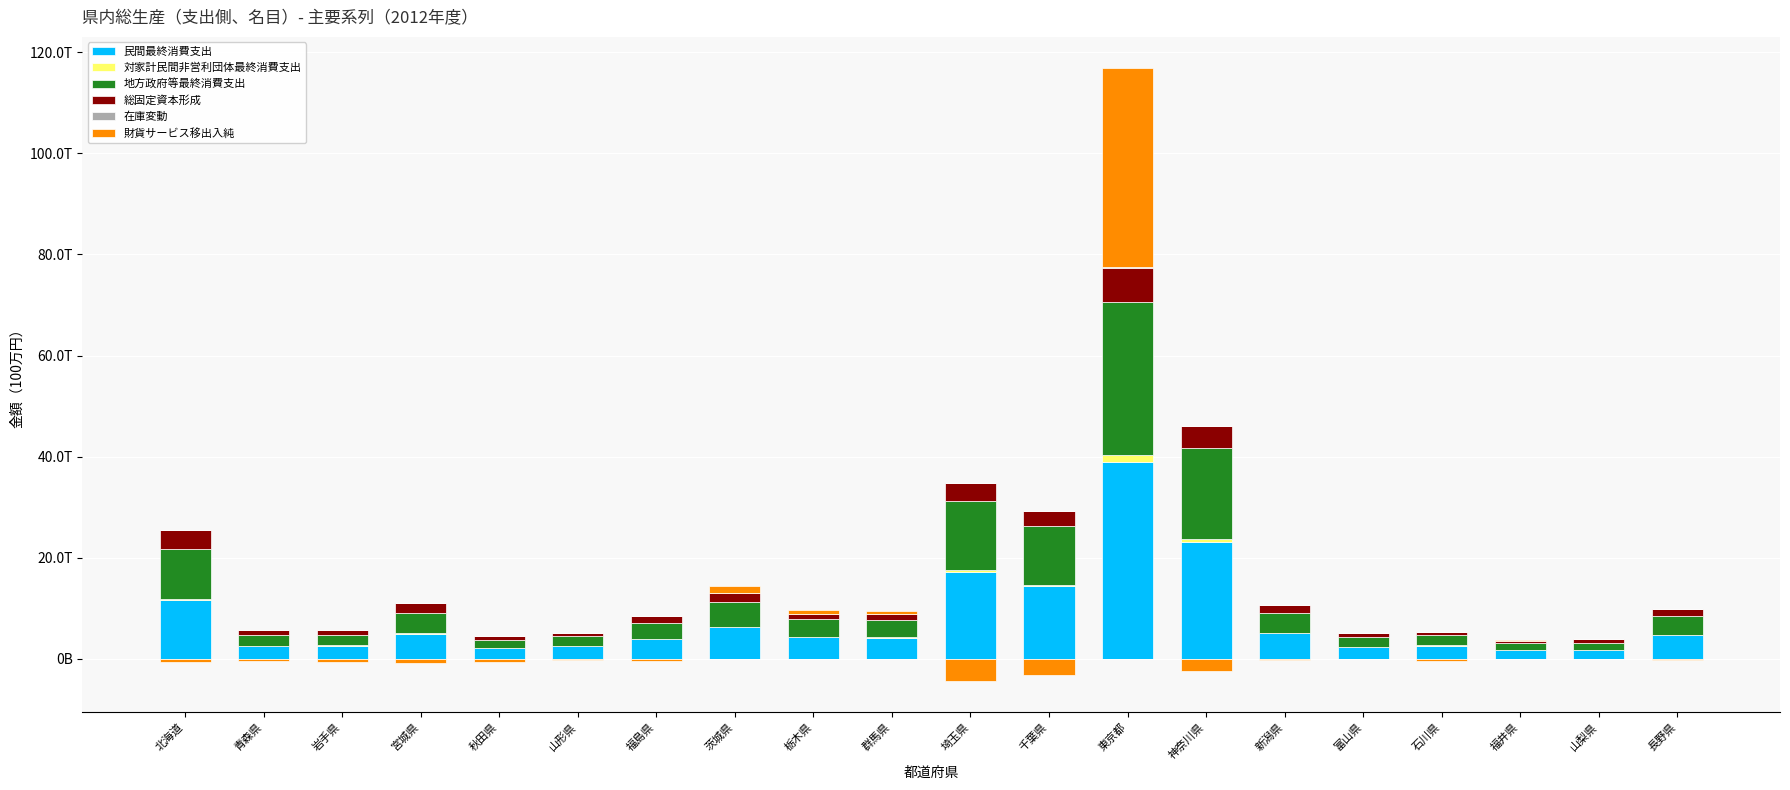

What position from the left is 石川県?

17